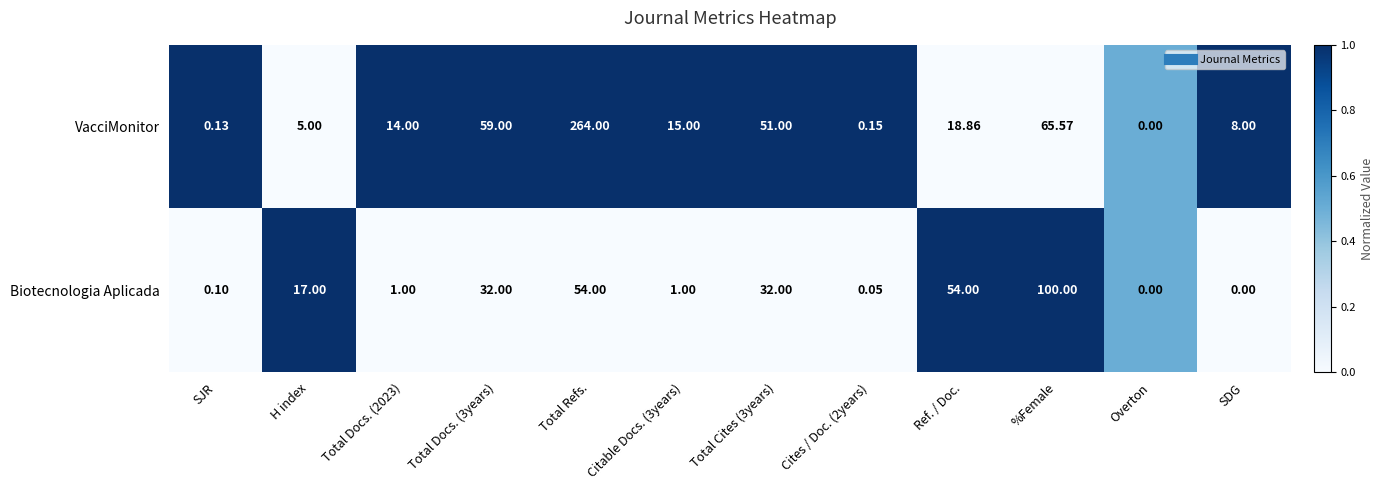

Which series has the widest spread of values?

VacciMonitor